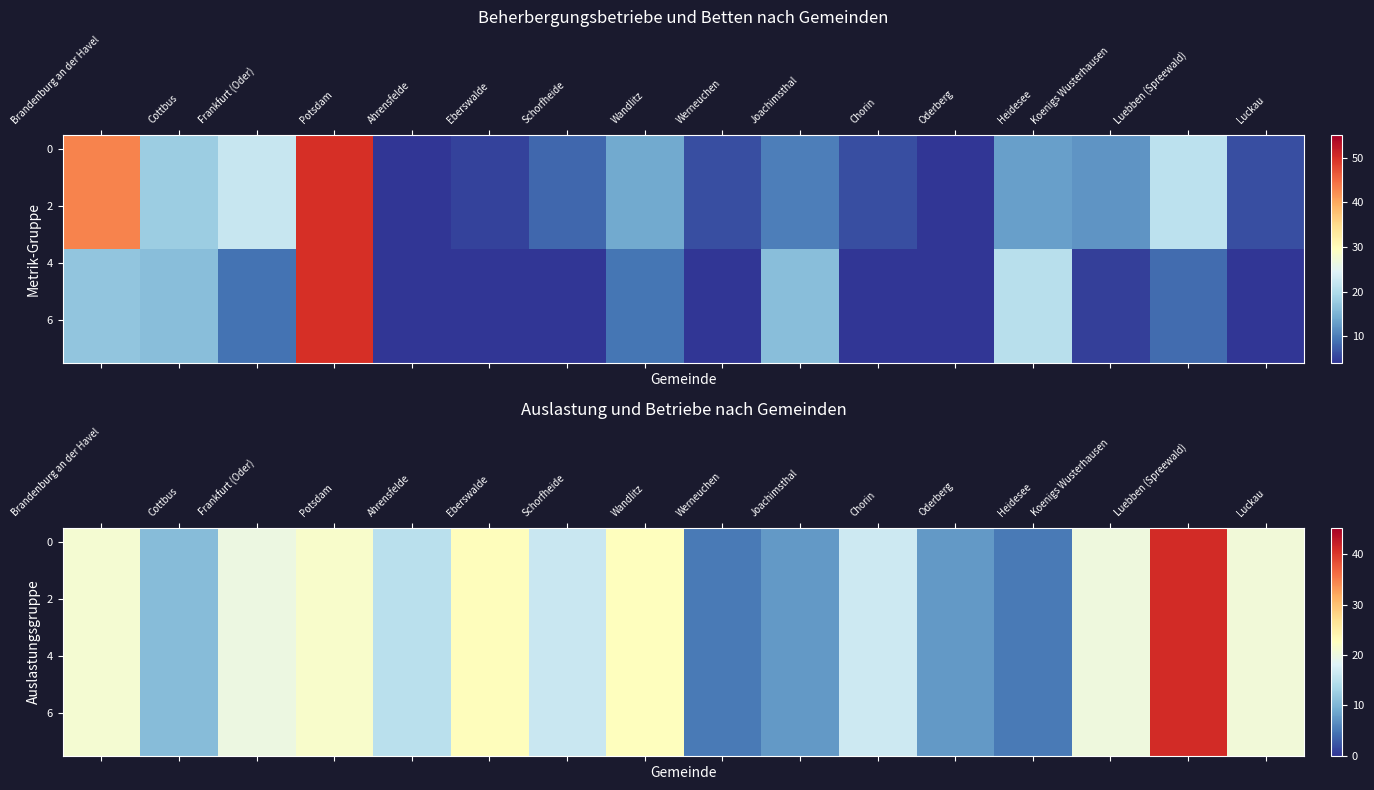

At how many categories does at least one series exceed 32?

1